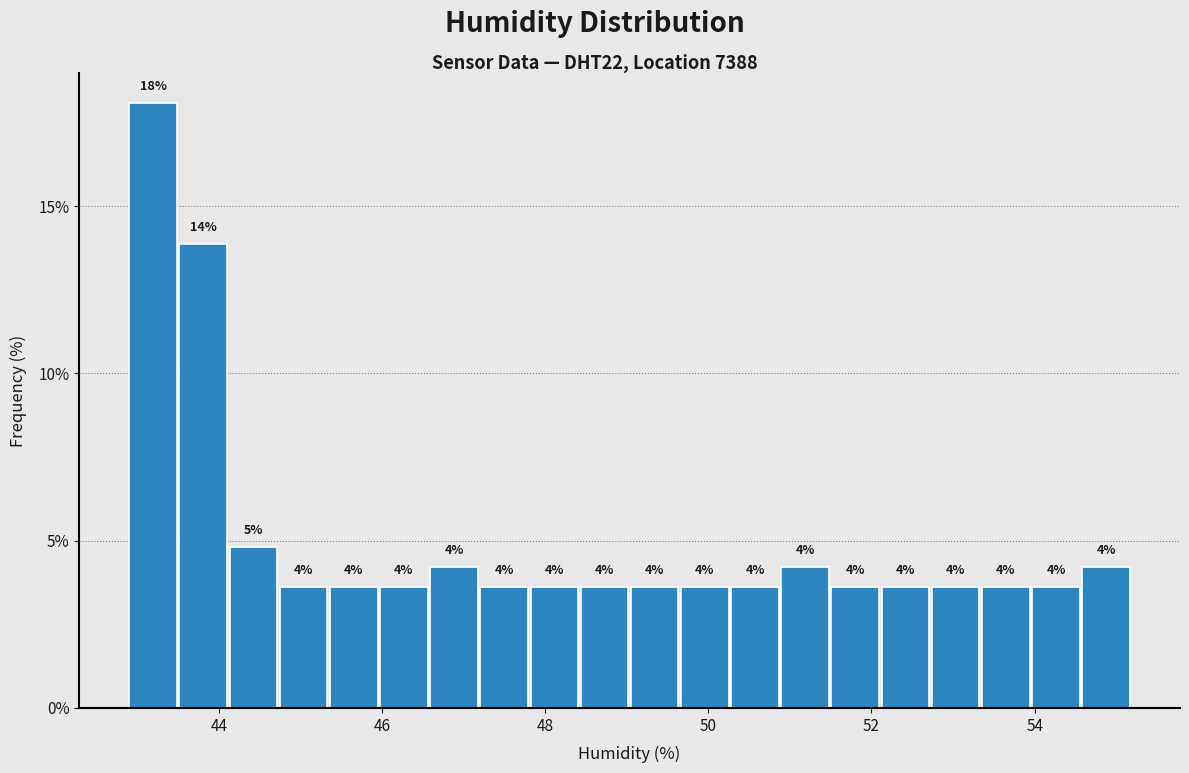

Around what value on the x-axis is the tallest bar? Give the approximate position of its centre, as read against the axis.

43.2